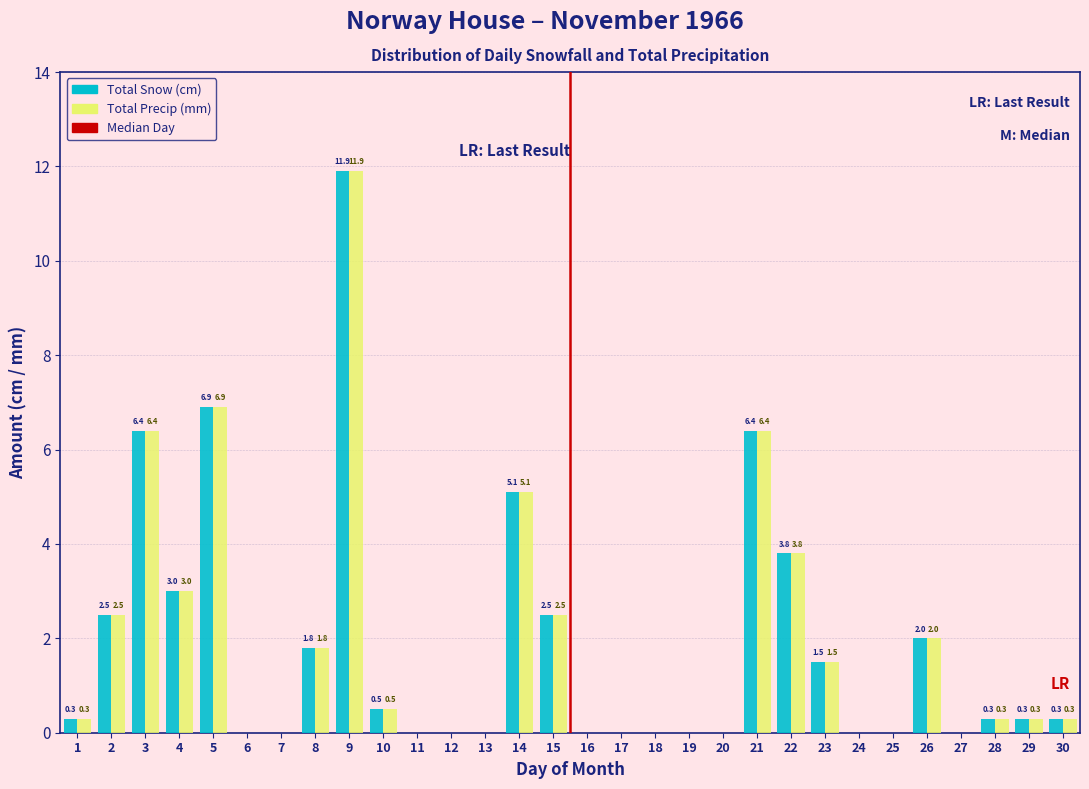

Reading left to right, extract all data points from this chart.

Total Snow (cm): 1=0.3	2=2.5	3=6.4	4=3.0	5=6.9	6=0.0	7=0.0	8=1.8	9=11.9	10=0.5	11=0.0	12=0.0	13=0.0	14=5.1	15=2.5	16=0.0	17=0.0	18=0.0	19=0.0	20=0.0	21=6.4	22=3.8	23=1.5	24=0.0	25=0.0	26=2.0	27=0.0	28=0.3	29=0.3	30=0.3
Total Precip (mm): 1=0.3	2=2.5	3=6.4	4=3.0	5=6.9	6=0.0	7=0.0	8=1.8	9=11.9	10=0.5	11=0.0	12=0.0	13=0.0	14=5.1	15=2.5	16=0.0	17=0.0	18=0.0	19=0.0	20=0.0	21=6.4	22=3.8	23=1.5	24=0.0	25=0.0	26=2.0	27=0.0	28=0.3	29=0.3	30=0.3